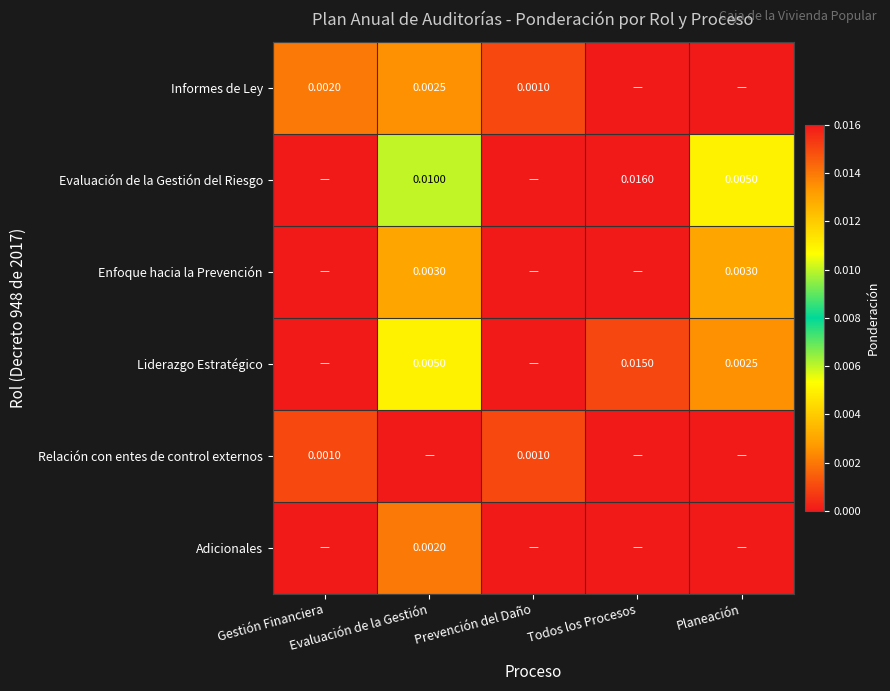

Which category has the lowest value across all series?

Todos los Procesos